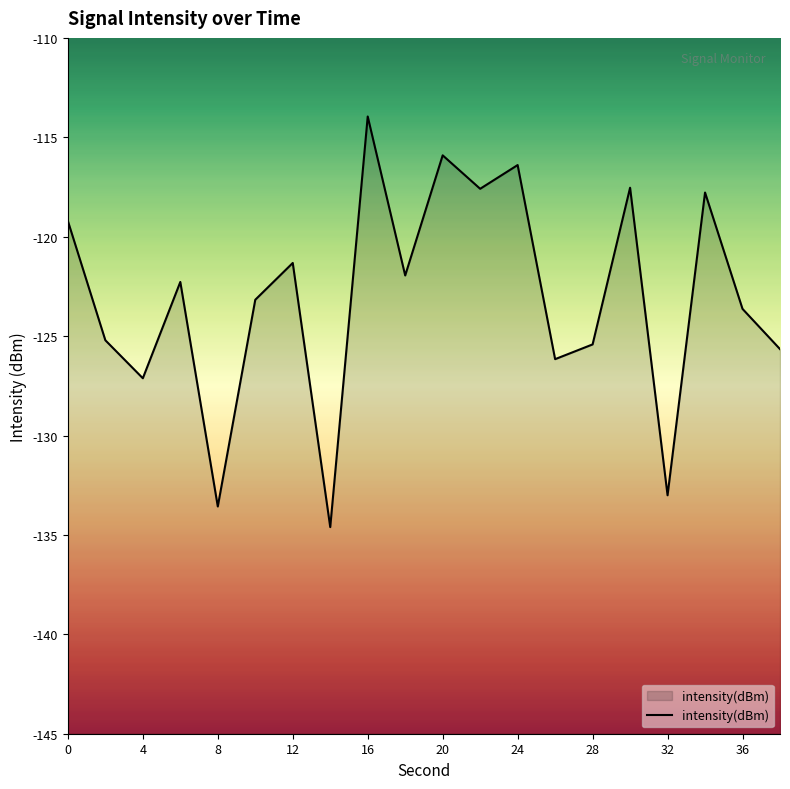

Where is the data nearest to the value -124?

36